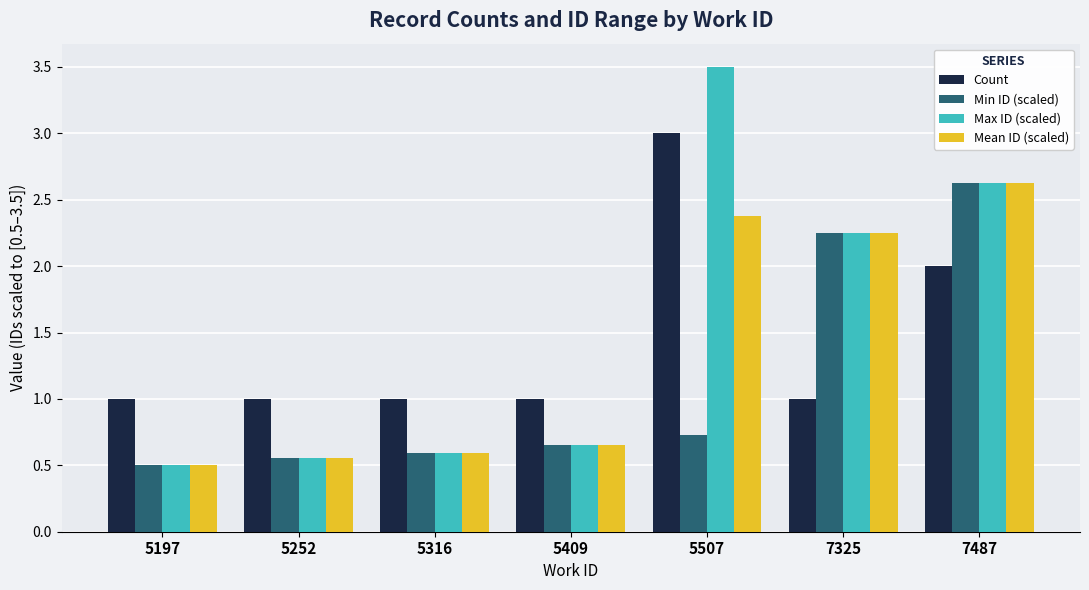

What is the difference between the Min ID (scaled) values at 5409 and 5252?

0.1